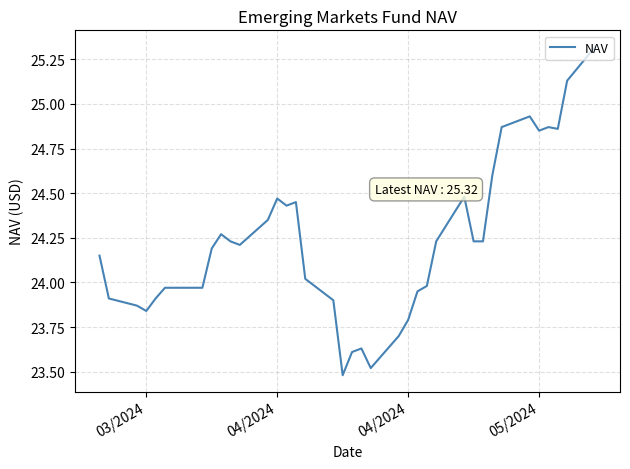

What is the smallest value displayed?

23.5